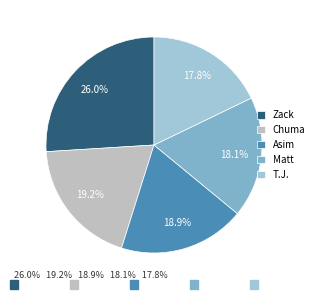

Which slice is the largest?

Zack